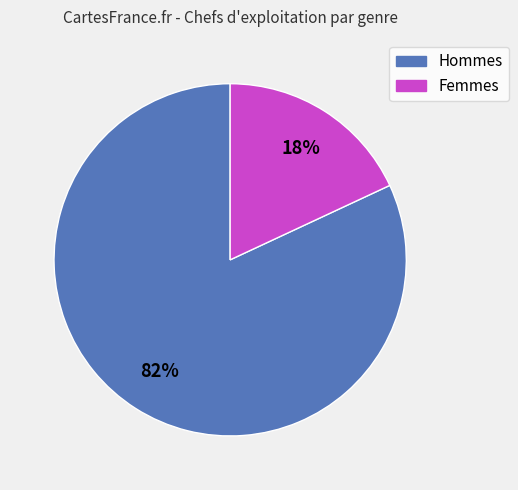

How many slices are in this pie chart?

2